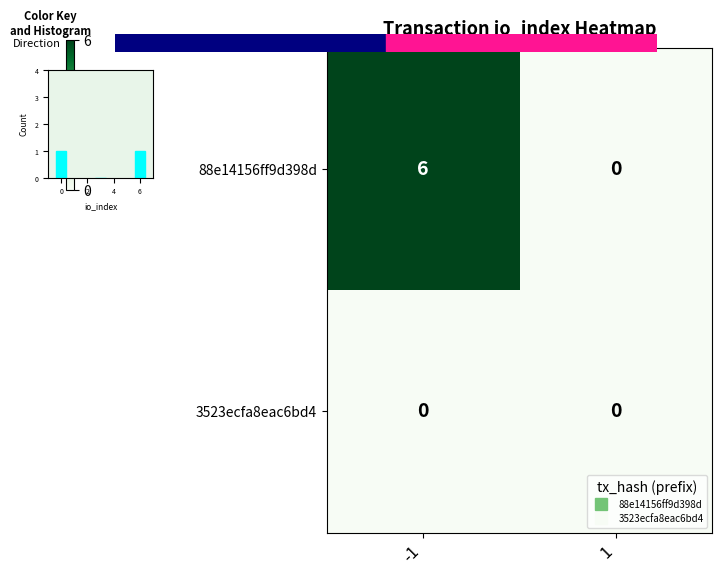

Which has a higher value, 1 or -1?

-1